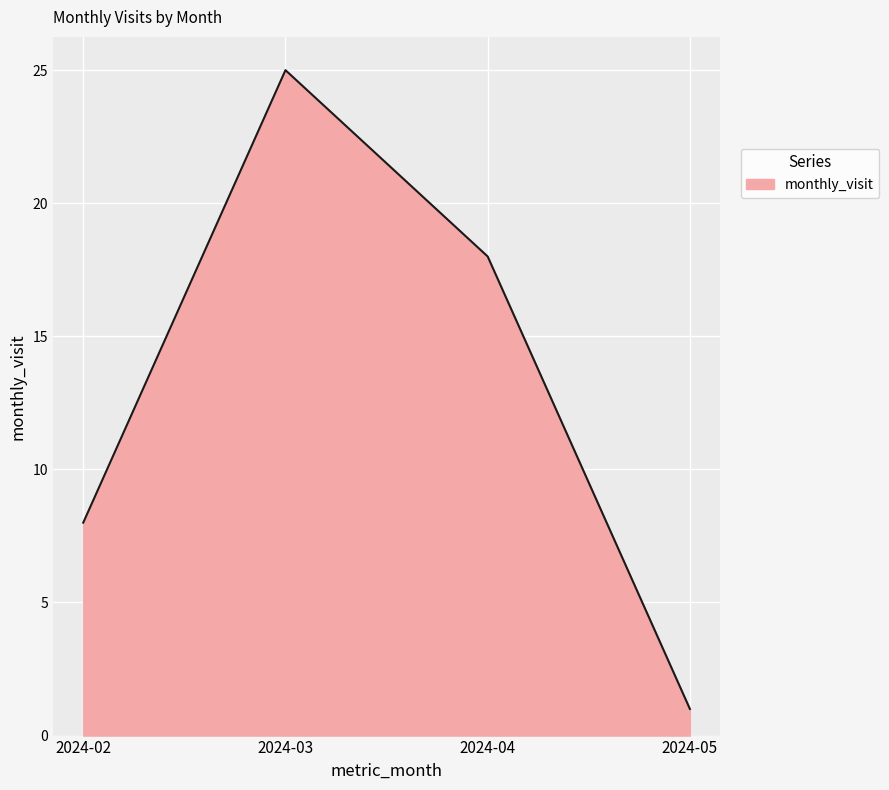

What is the sum of all values?

52